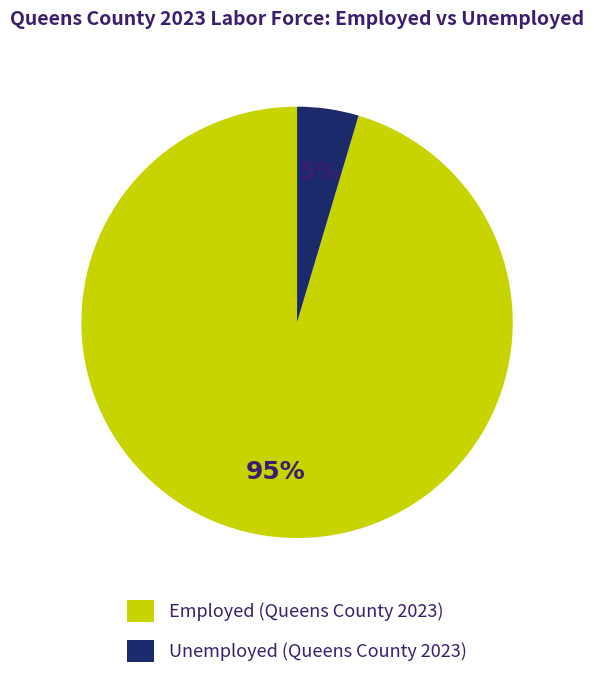

Is there a majority slice in this chart?

Yes